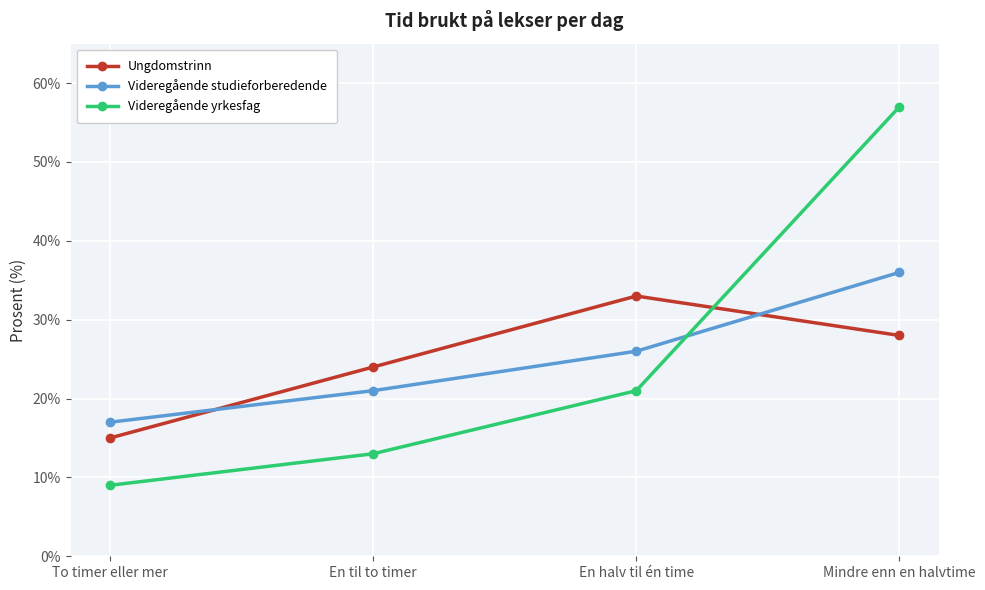

What is the label of the 1st point from the right?

Mindre enn en halvtime